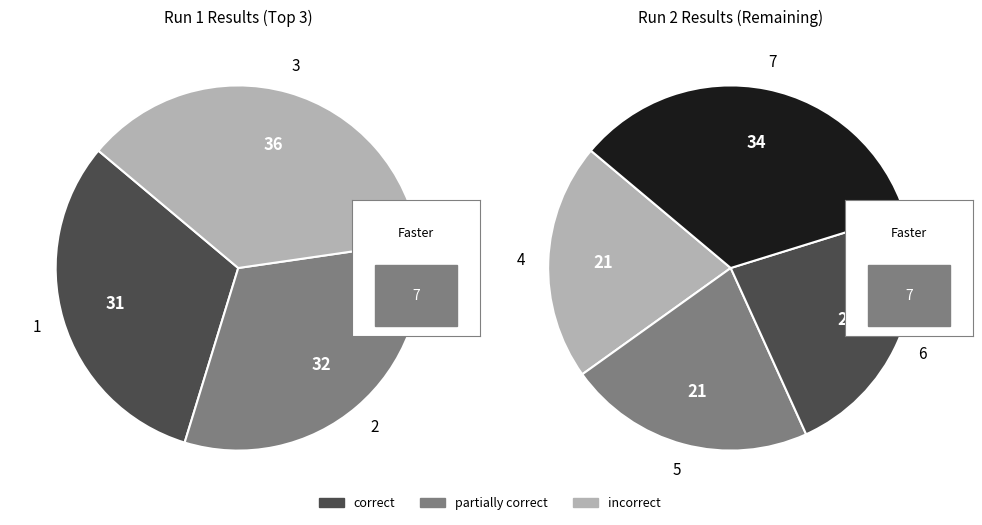

The Zdechliny slice represents 24% of the pie. True or false?

False